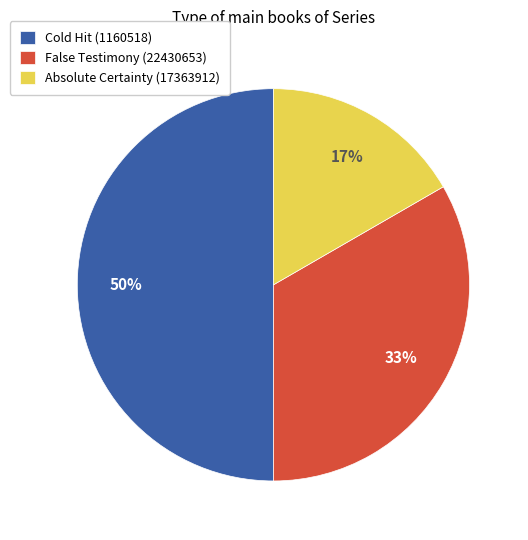

Is it true that Absolute Certainty (17363912) is 17% of the pie?

True